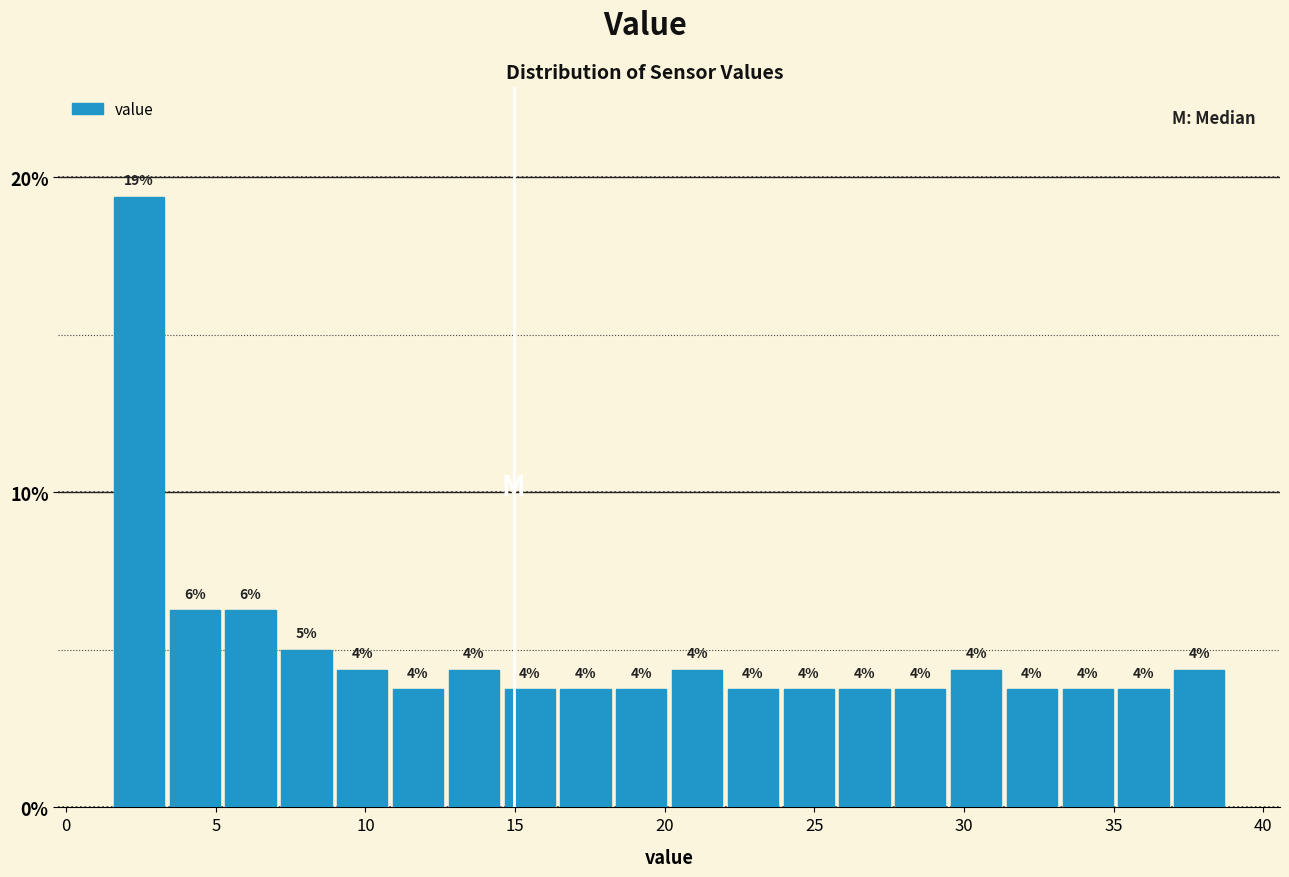

Around what value on the x-axis is the tallest bar? Give the approximate position of its centre, as read against the axis.

2.5